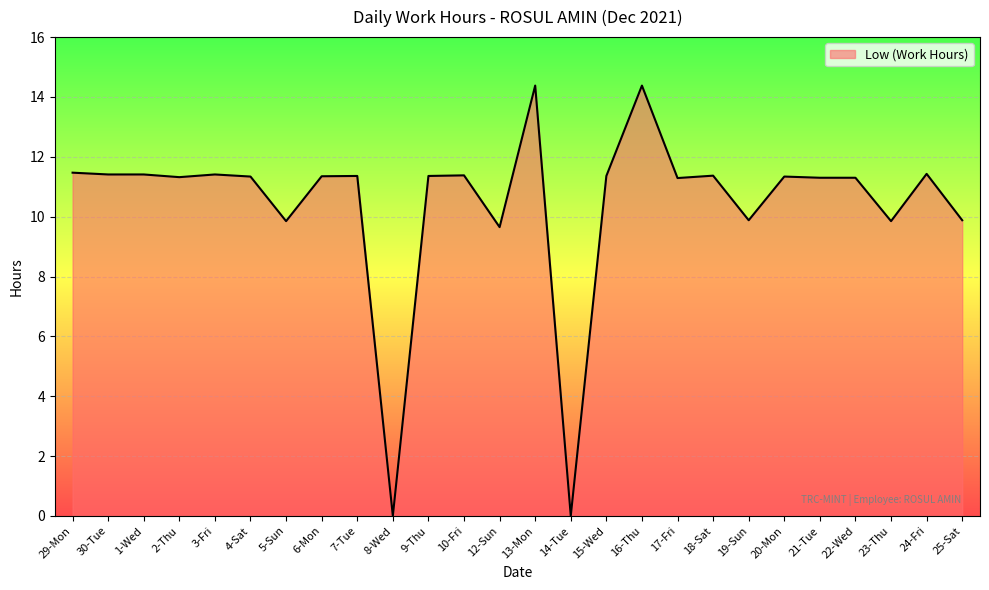

What is the difference between the values at 4-Sat and 16-Thu?

3.0